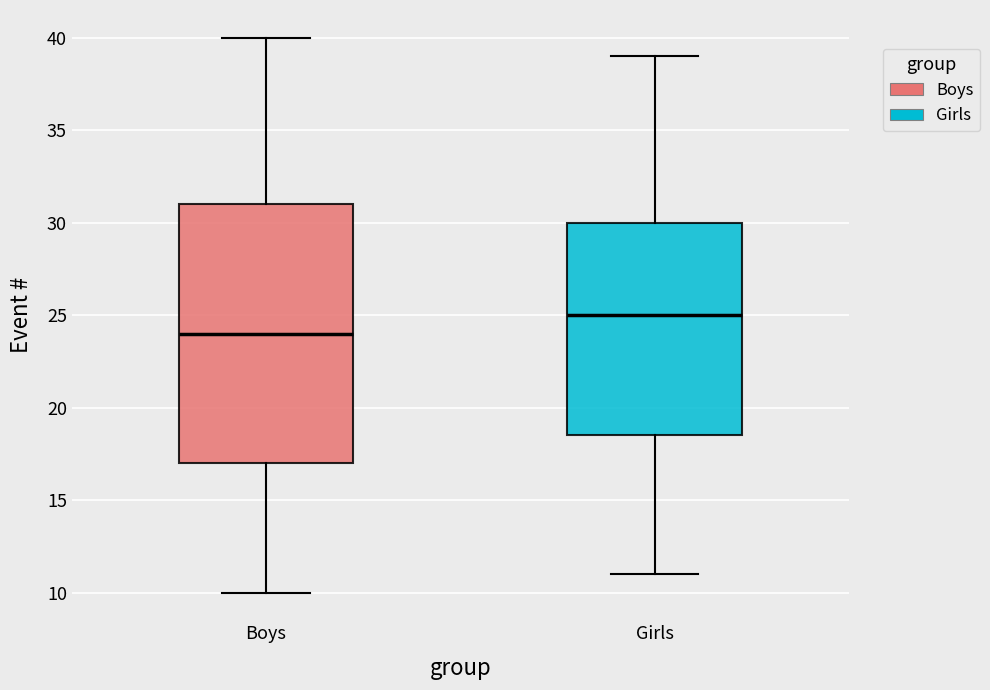

Reading left to right, transcribe this box plot: for each box, give where its median line is, the range the box spans, and where its two whiskers end, as read against the y-axis. The values are not printed on the chart, so give them approximately, as read against the axis.

Boys: median 24.0, box 17.0 to 31.0, whiskers 10.0 to 40.0
Girls: median 25.0, box 18.5 to 30.0, whiskers 11.0 to 39.0